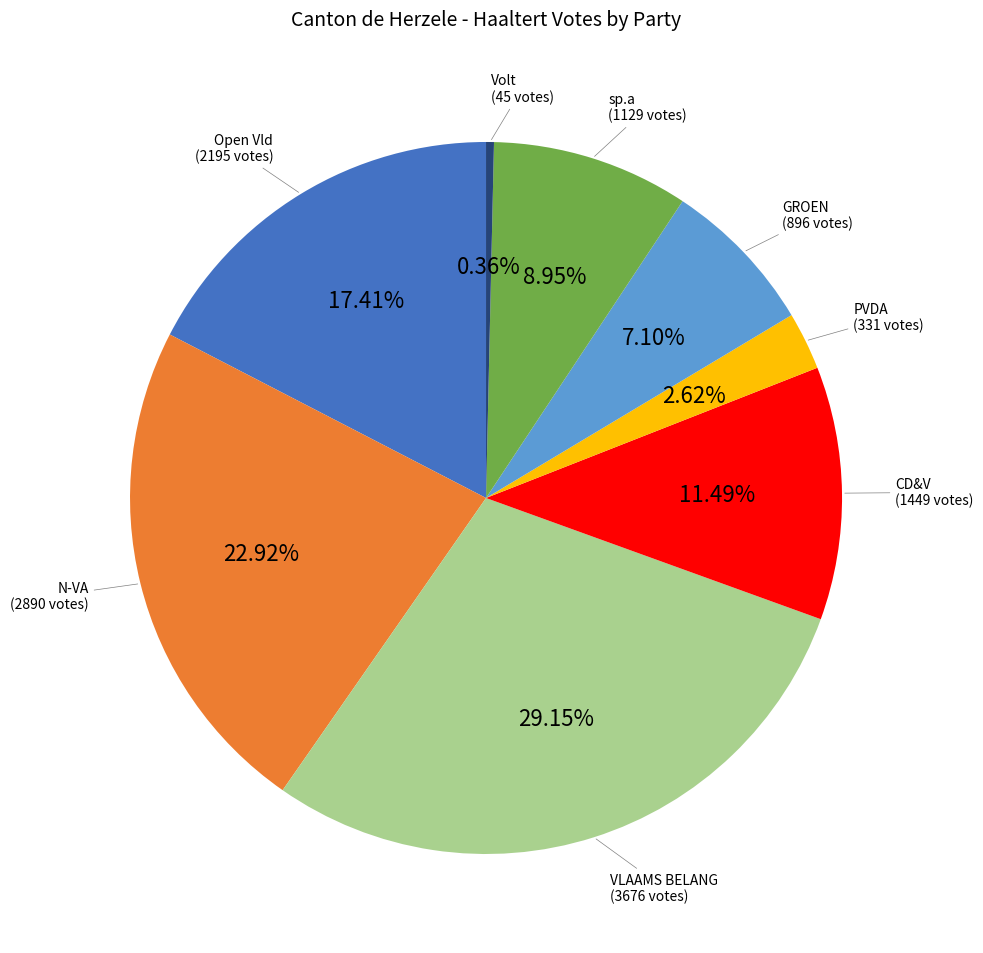

To the nearest percent, what is the difference between the largest and smallest slice percentages?

29%